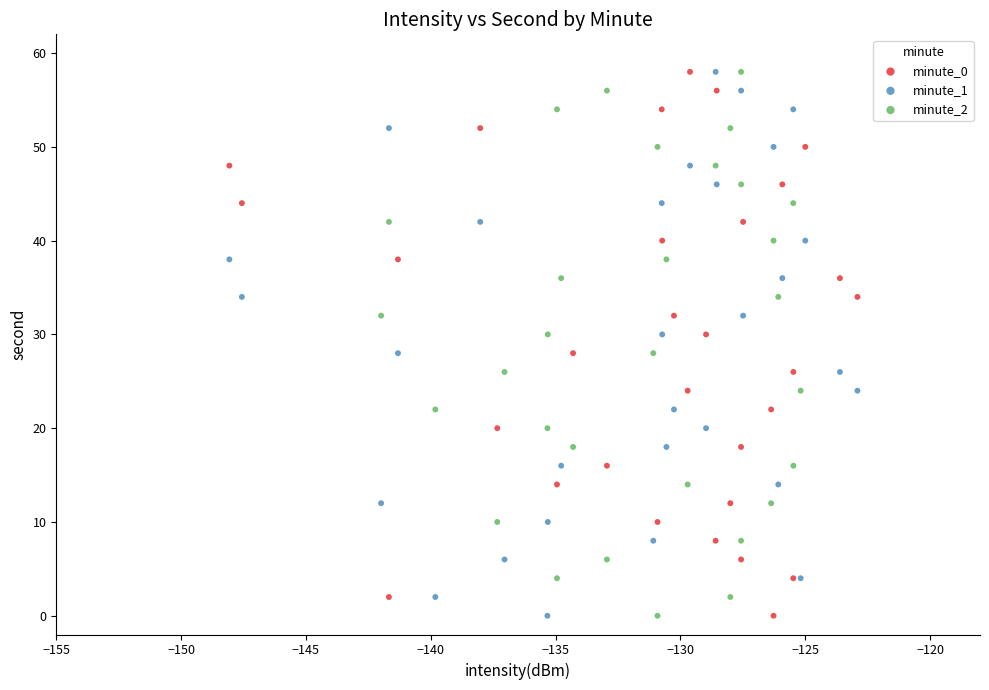

What are all the series names shown in the legend?

minute_0, minute_1, minute_2